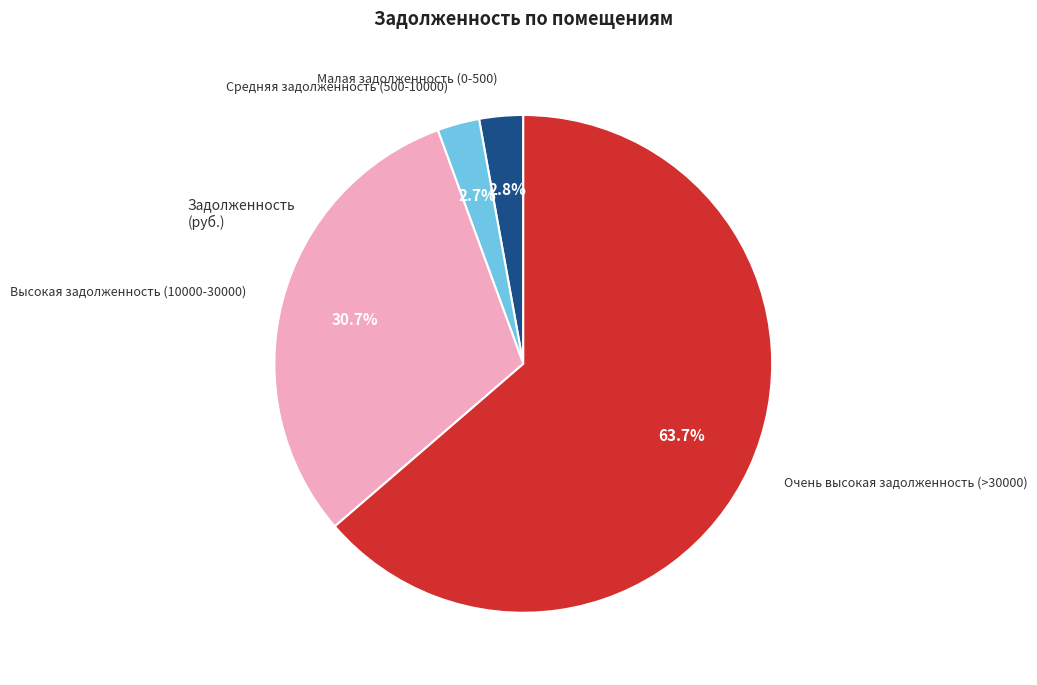

Does any single category account for the majority?

Yes